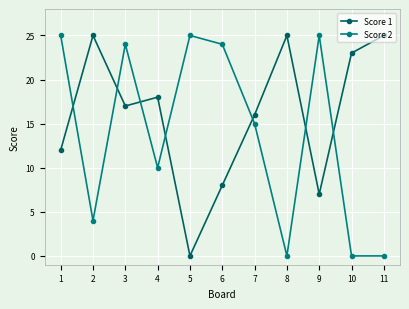

Is it true that Score 1 equals 25 at 11?

True